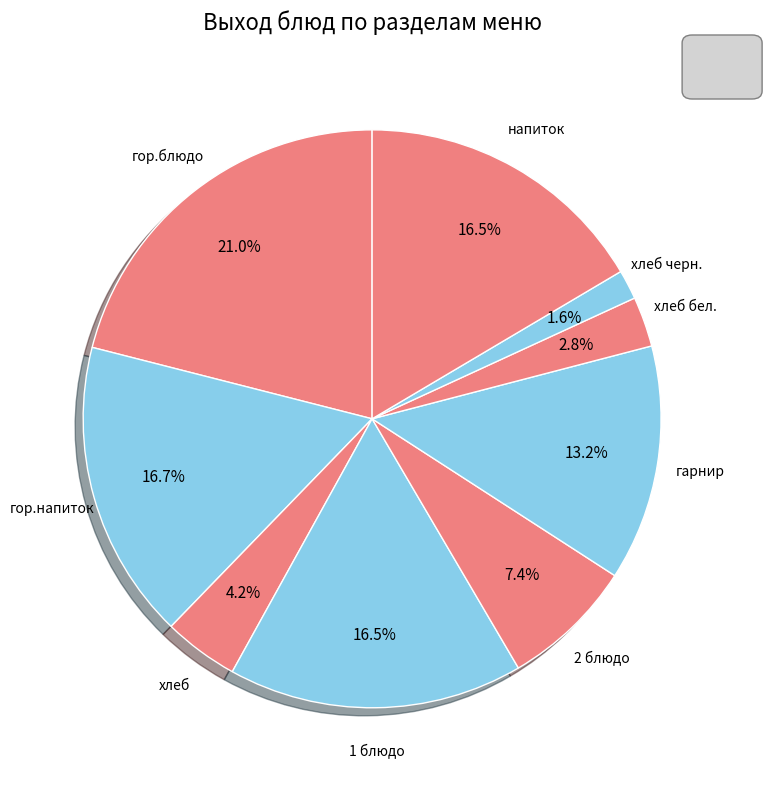

Is there a majority slice in this chart?

No